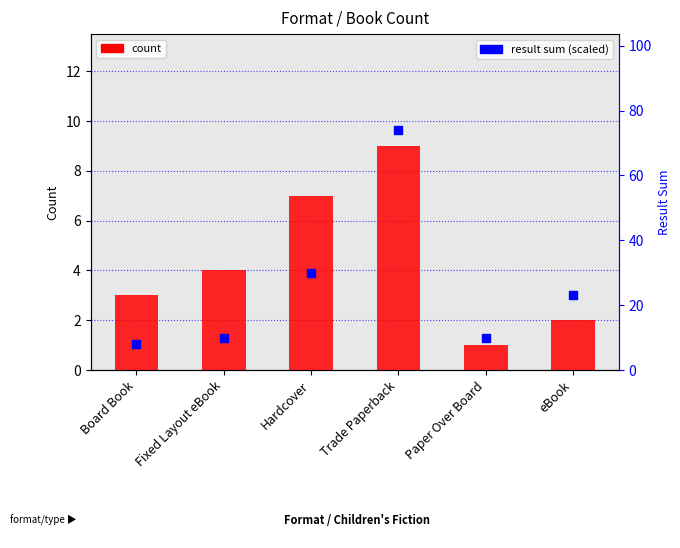

Is the value of result sum at Trade Paperback greater than the value of count at Paper Over Board?

Yes